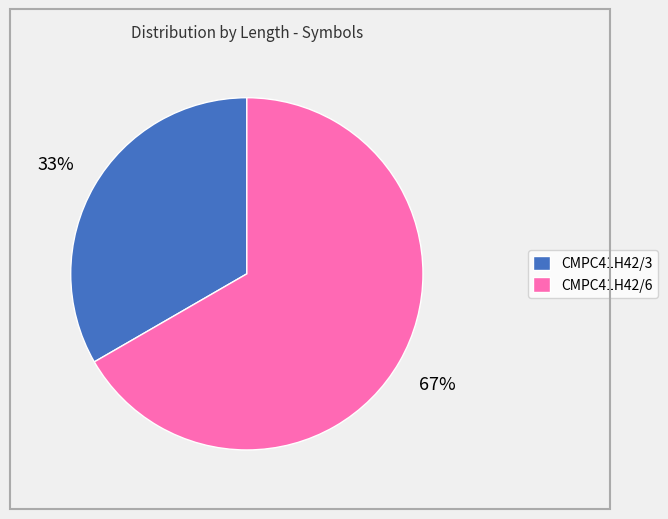

Rank the categories by value from highest to lowest.

CMPC41H42/6, CMPC41H42/3